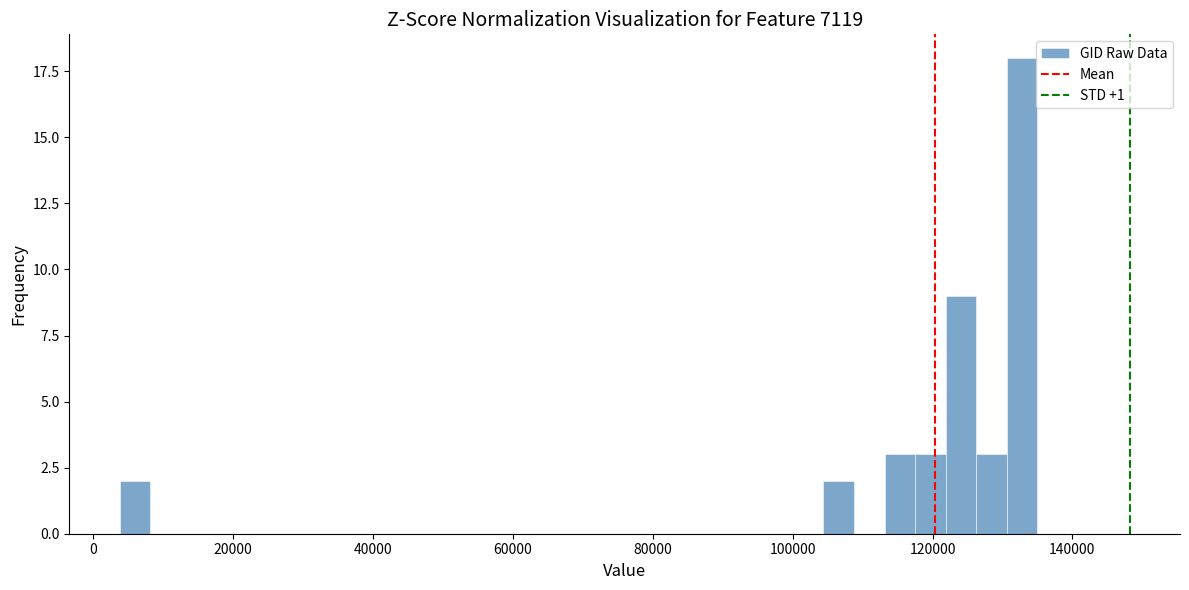

Around what value on the x-axis is the tallest bar? Give the approximate position of its centre, as read against the axis.

132000